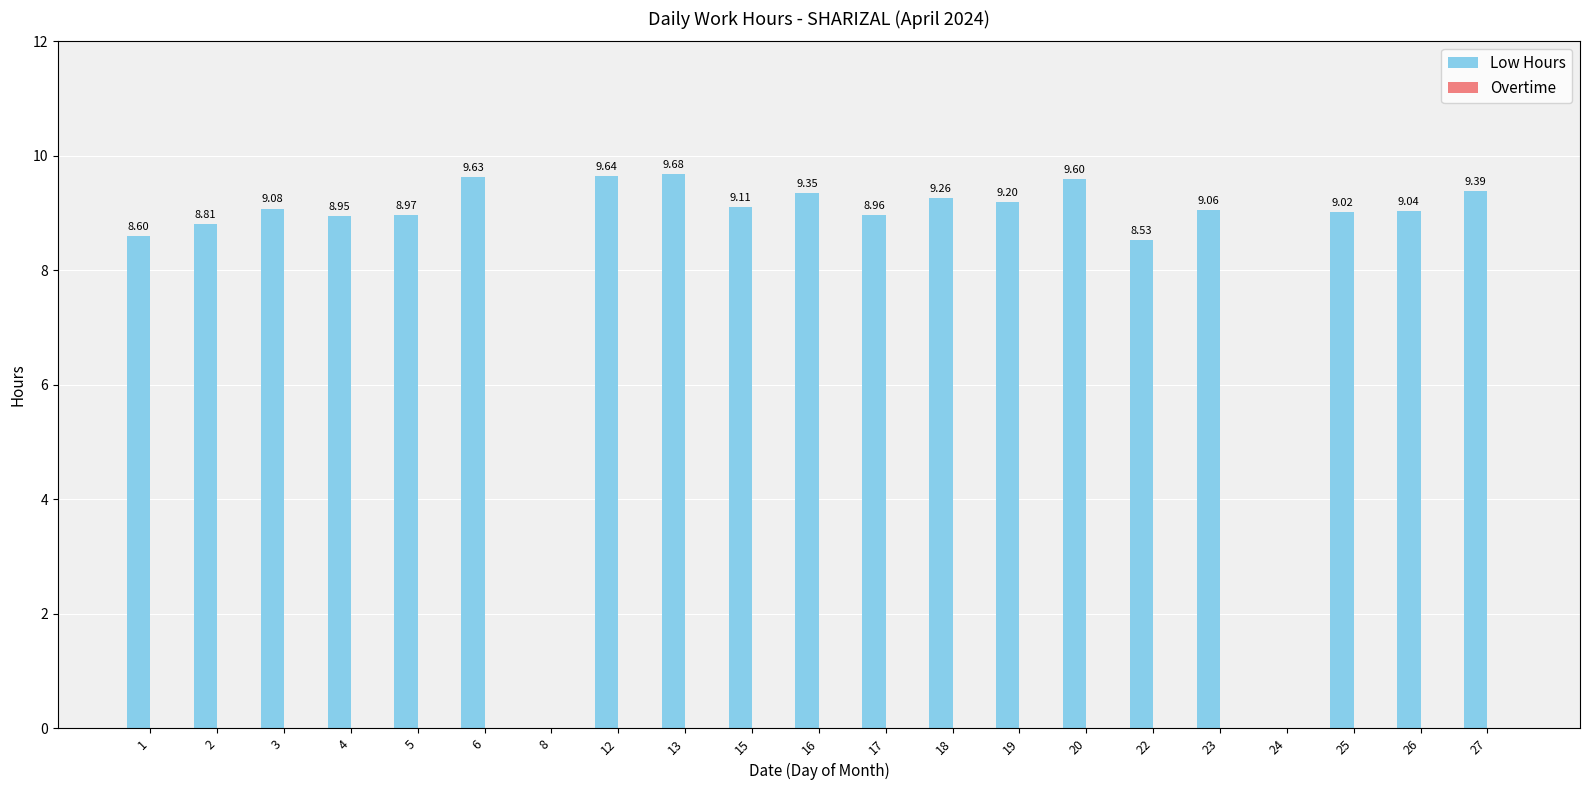

Which has a higher value, 18 or 5?

18